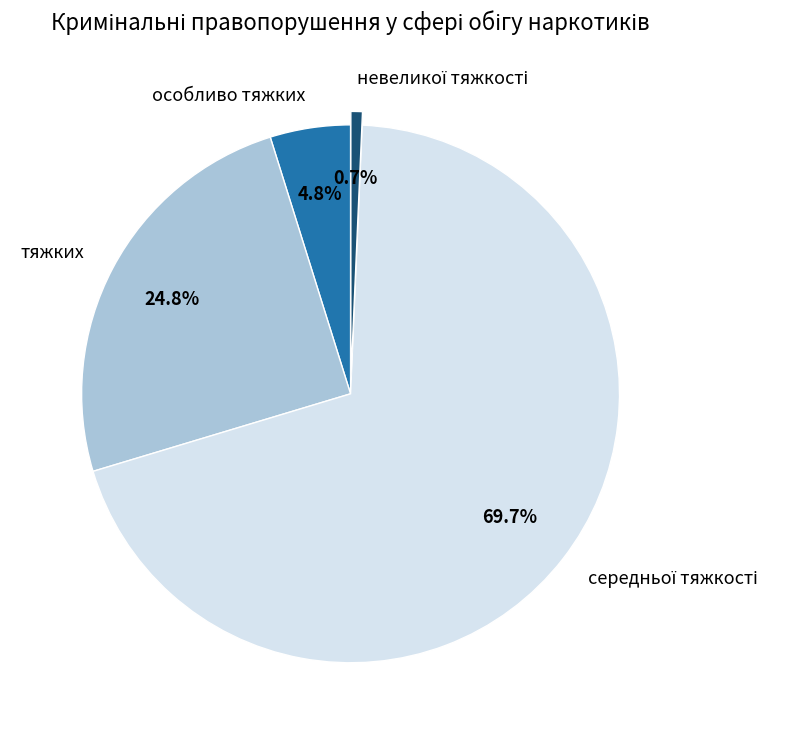

Is there any slice that represents more than half of the pie?

Yes